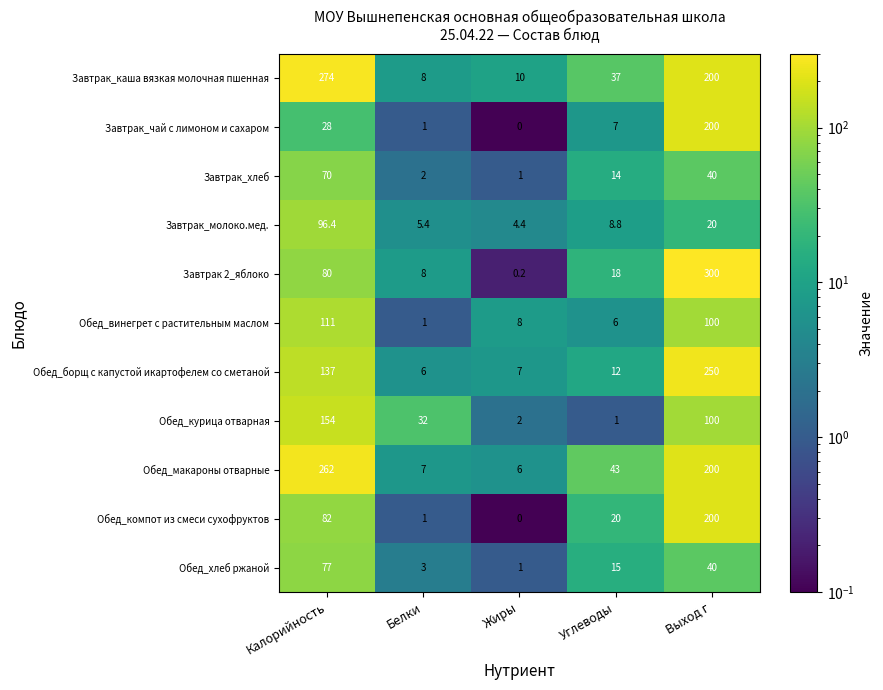

At how many categories does at least one series exceed 30?

4